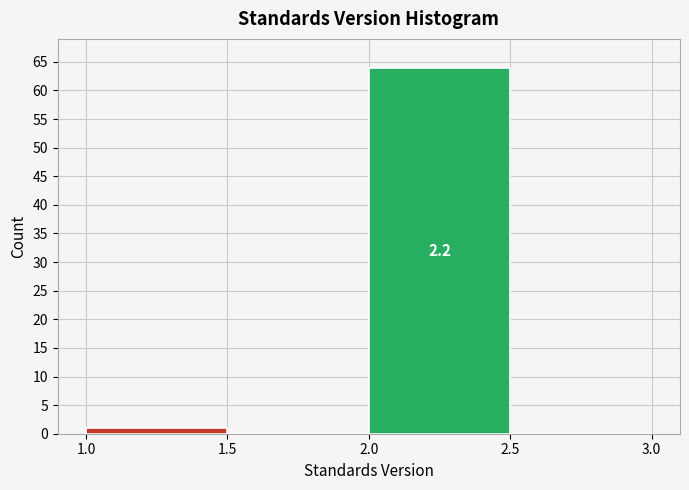

Which range on the x-axis has the tallest bar?

2.0 to 2.5